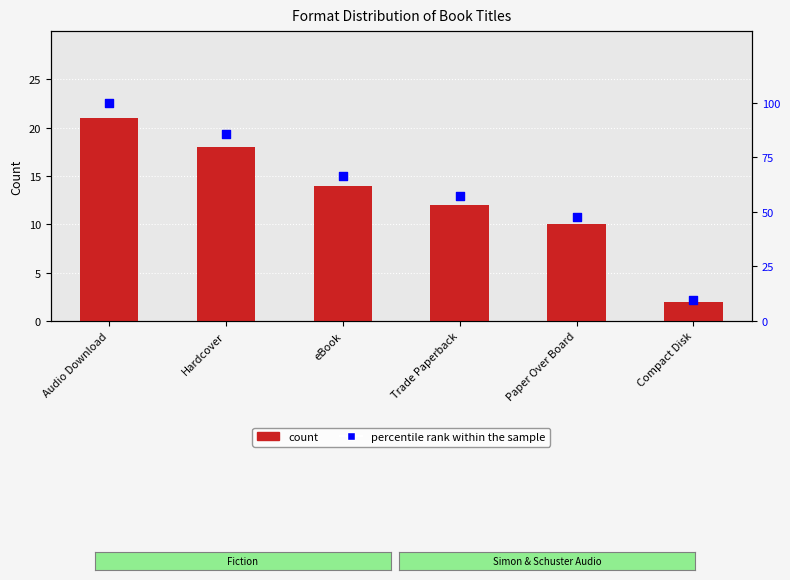

At how many categories does at least one series exceed 37?

5